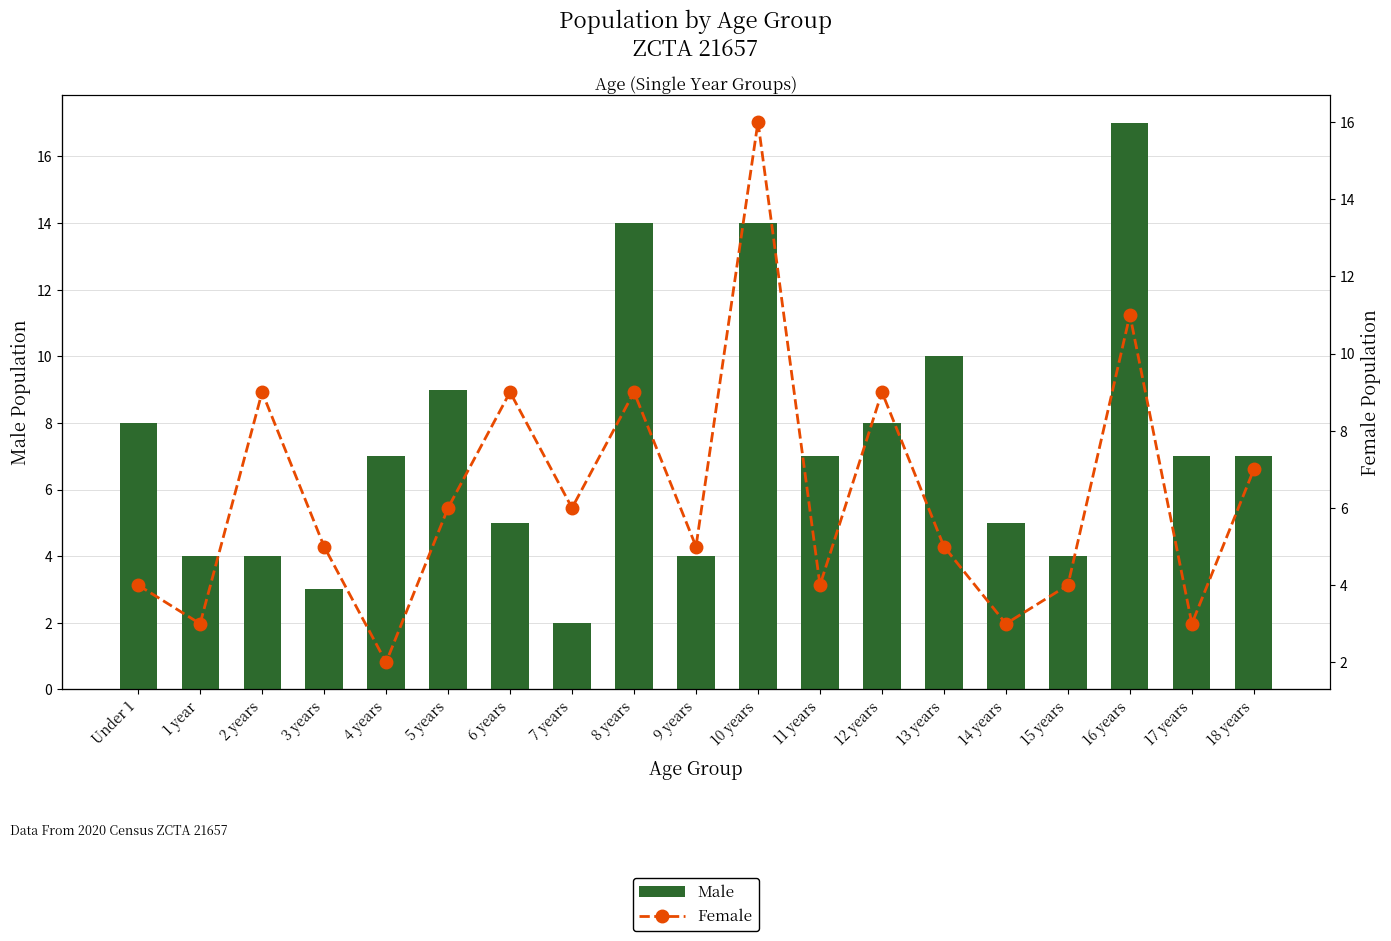

What is the label of the 4th bar from the right?

15 years